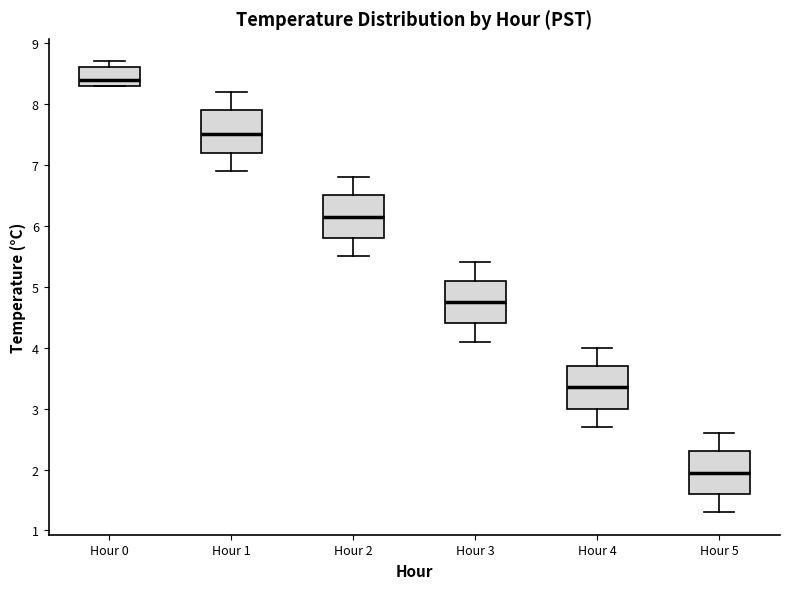

Reading left to right, read every box against the y-axis: the position of its median line, the range the box covers, and the ends of its whiskers. The values are not printed on the chart, so give them approximately, as read against the axis.

Hour 0: median 8.4, box 8.3 to 8.6, whiskers 8.3 to 8.7
Hour 1: median 7.5, box 7.2 to 7.9, whiskers 6.9 to 8.2
Hour 2: median 6.2, box 5.8 to 6.5, whiskers 5.5 to 6.8
Hour 3: median 4.8, box 4.4 to 5.1, whiskers 4.1 to 5.4
Hour 4: median 3.4, box 3.0 to 3.7, whiskers 2.7 to 4.0
Hour 5: median 2.0, box 1.6 to 2.3, whiskers 1.3 to 2.6